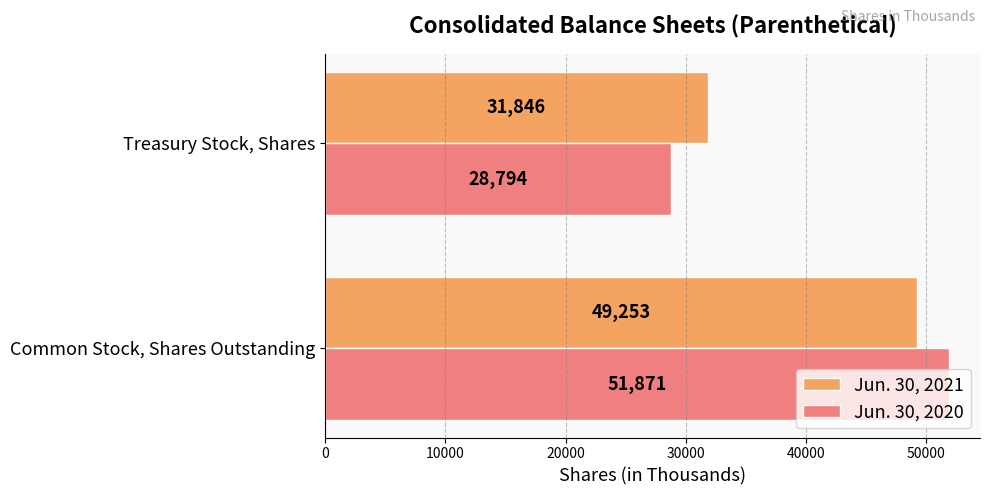

Between Common Stock, Shares Outstanding and Treasury Stock, Shares, which series saw the biggest shift?

Jun. 30, 2020